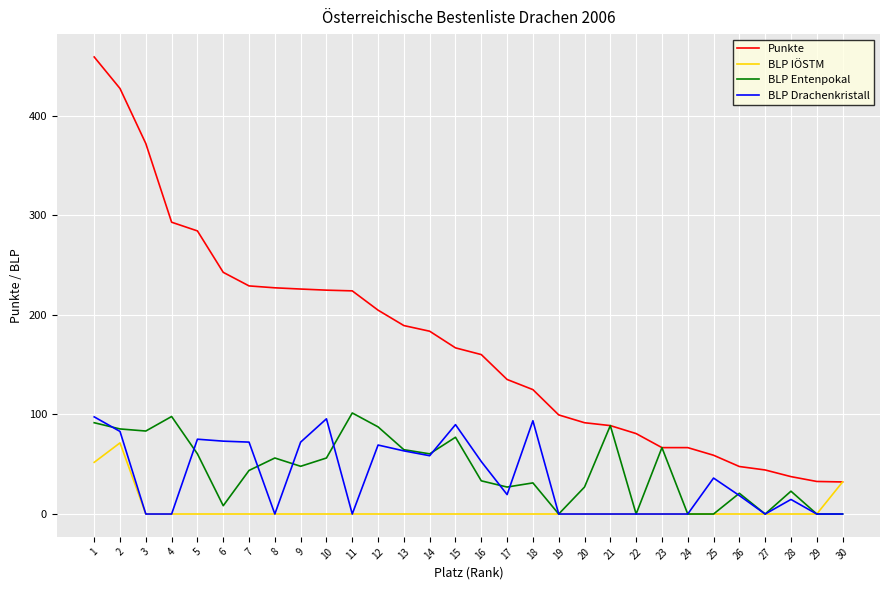

Which series has the largest range (max minus min)?

Punkte